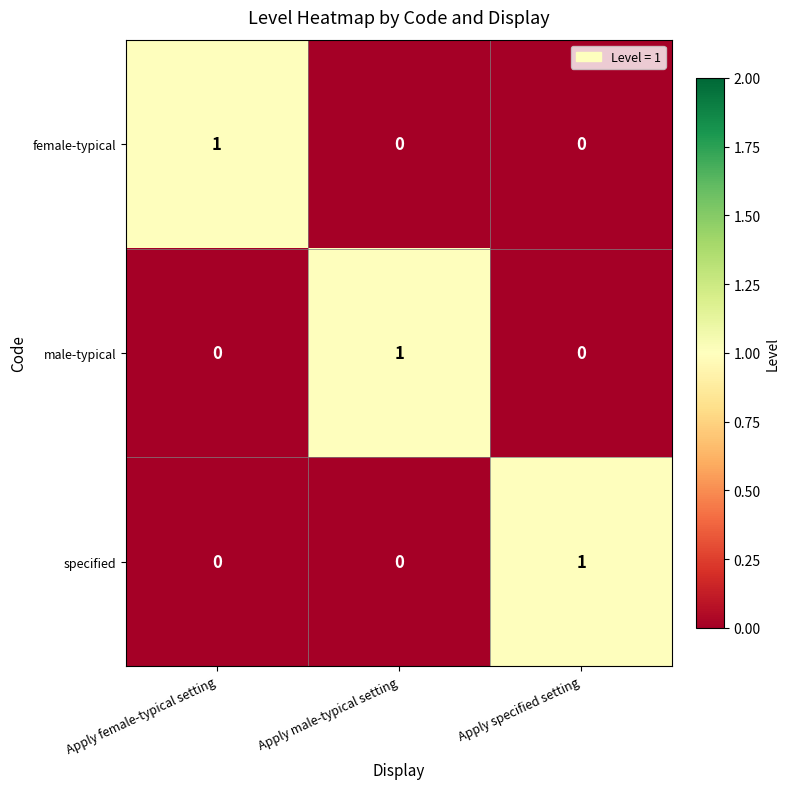

Count the male-typical values in the range 0 to 1.

3